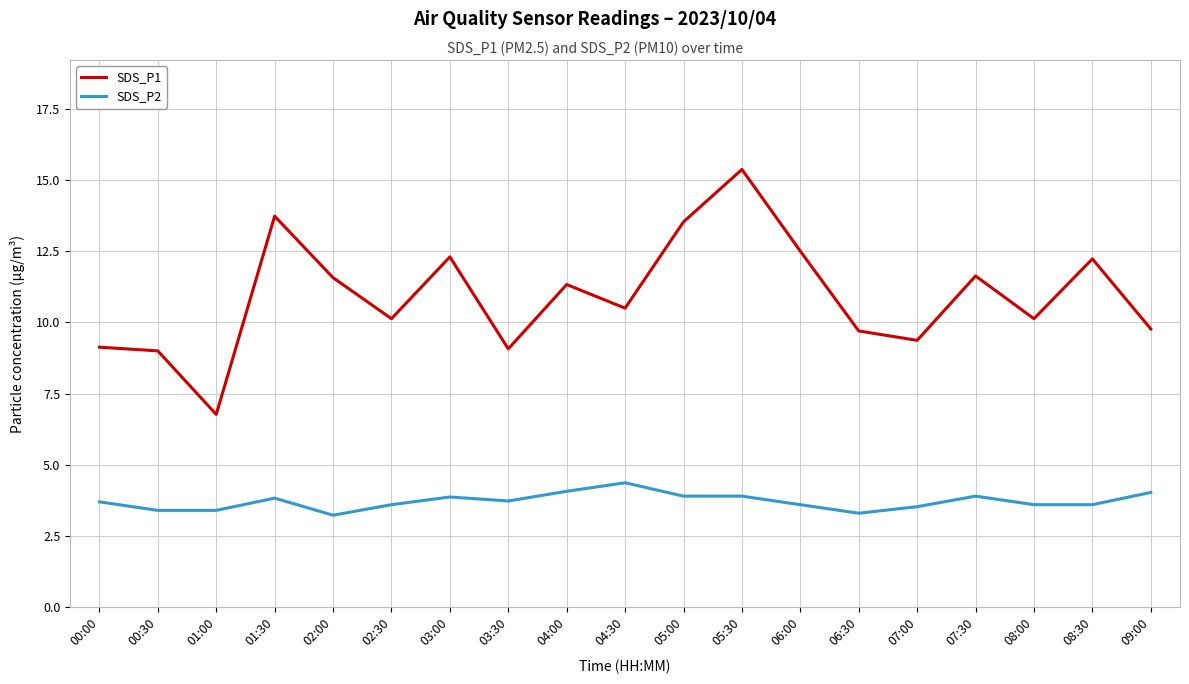

At 00:00, list the series in order from smallest to largest.

SDS_P2, SDS_P1